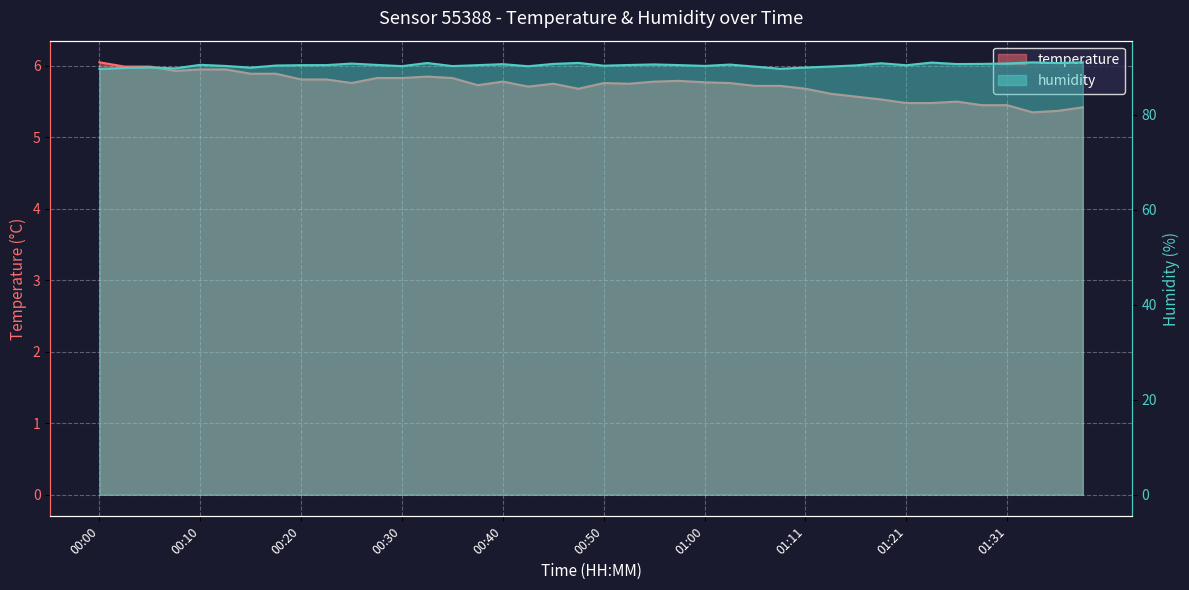

What is the minimum value for temperature?

5.3